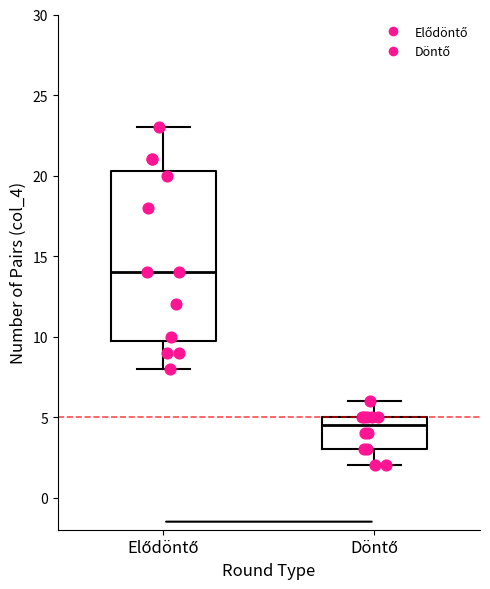

Which box is the tallest, from its lower edge to its upper edge?

Elődöntő